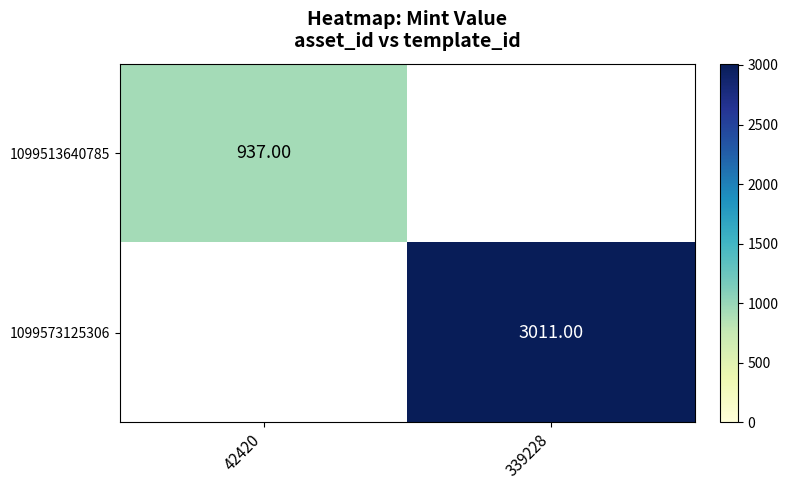

What is the greatest value displayed?

3011